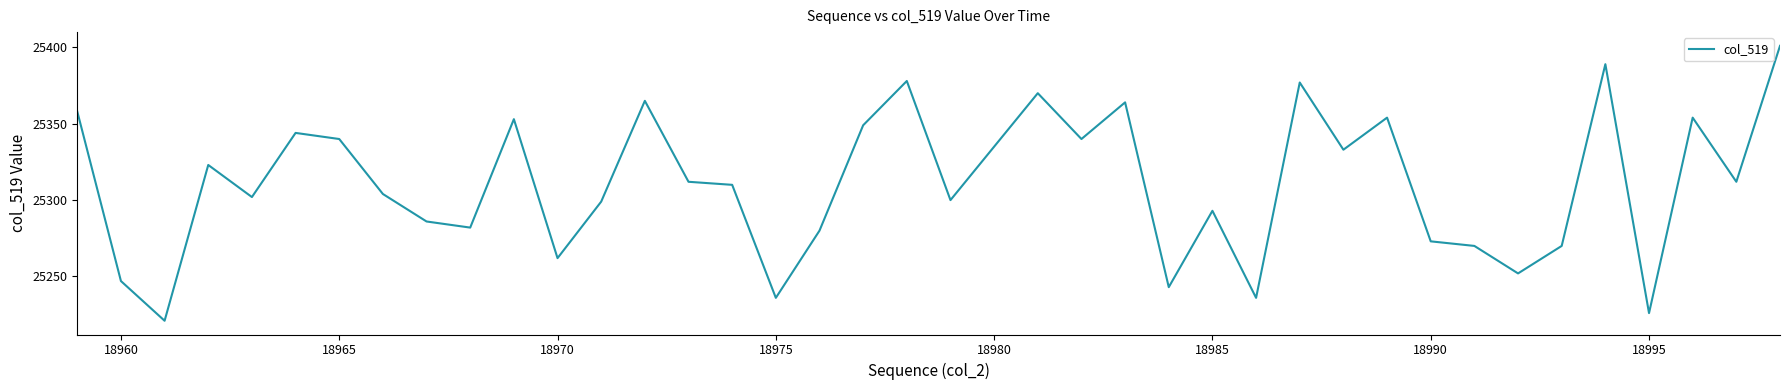

What is the difference between the maximum and minimum values?

180